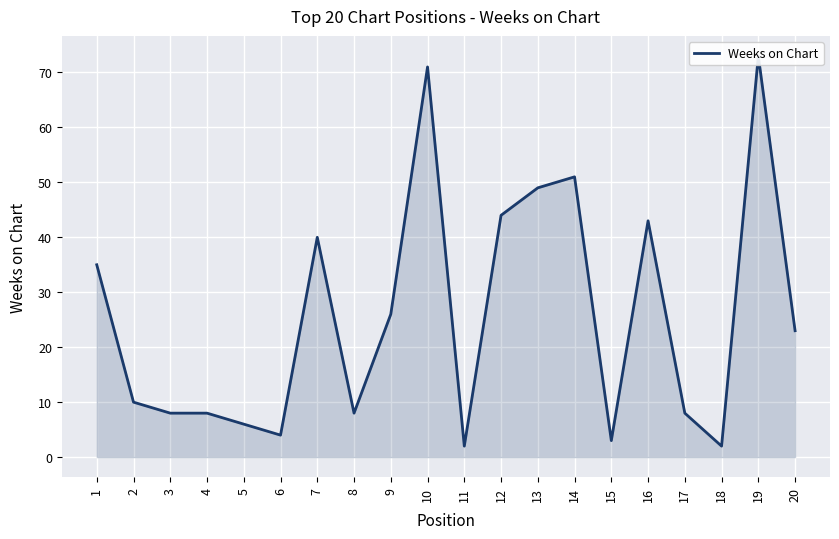

Rank the categories by value from highest to lowest.

19, 10, 14, 13, 12, 16, 7, 1, 9, 20, 2, 3, 4, 8, 17, 5, 6, 15, 11, 18